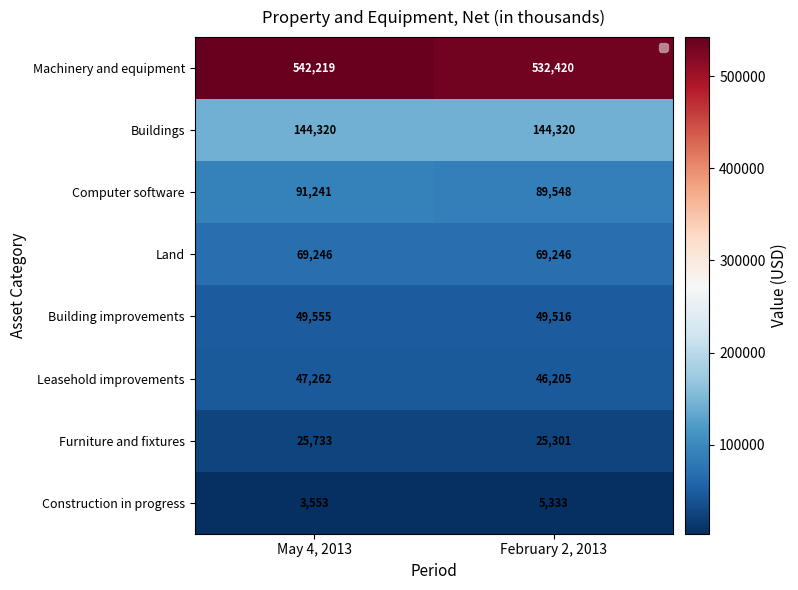

What is the greatest value displayed?

542219